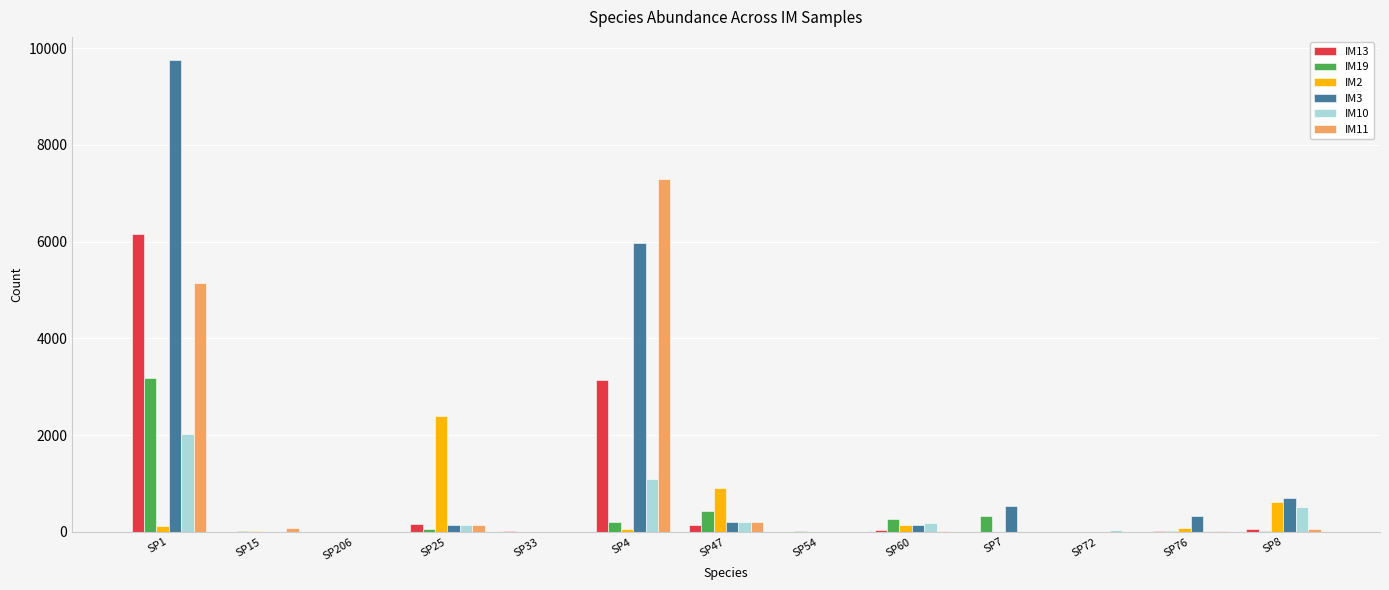

What is the difference between the IM3 values at SP15 and SP72?

2